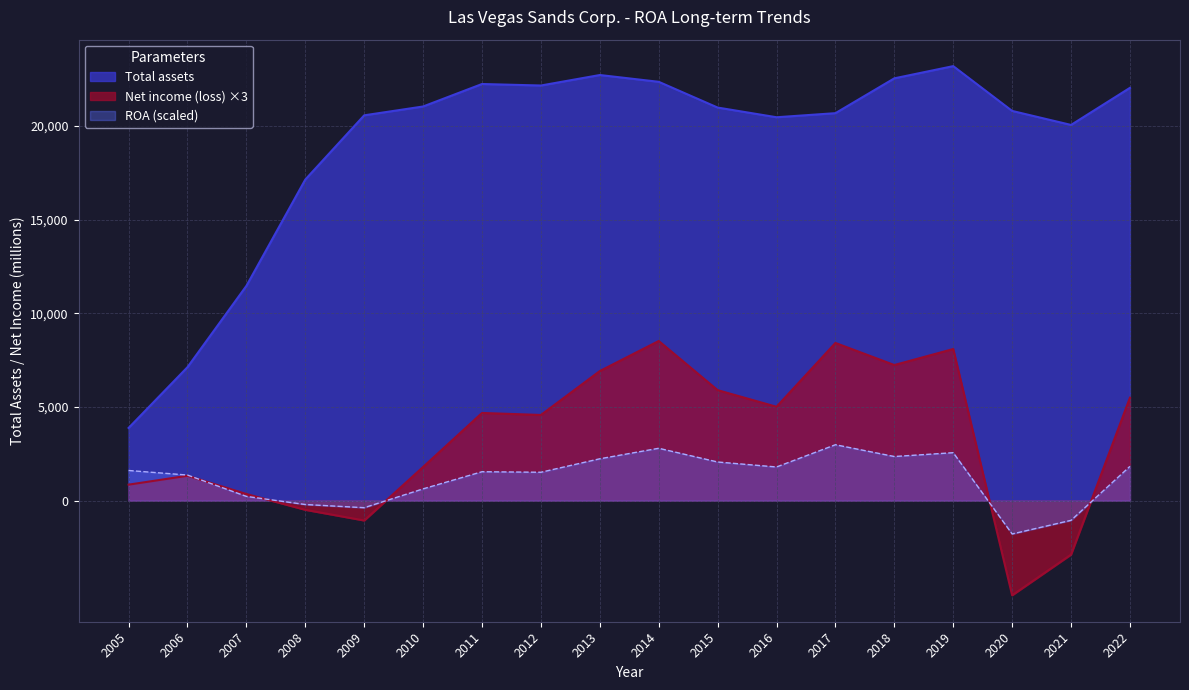

Read the ROA value at 2016.

1795.2